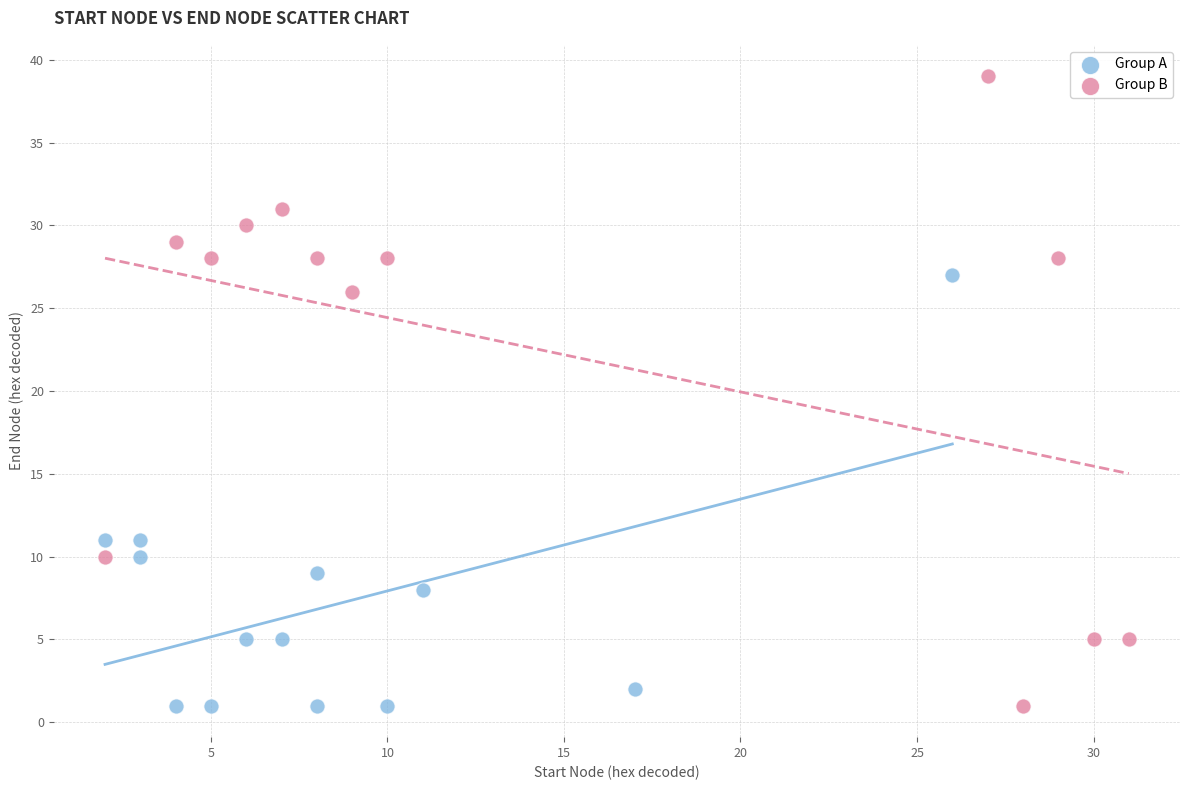

Which series reaches the maximum Y coordinate?

Group B